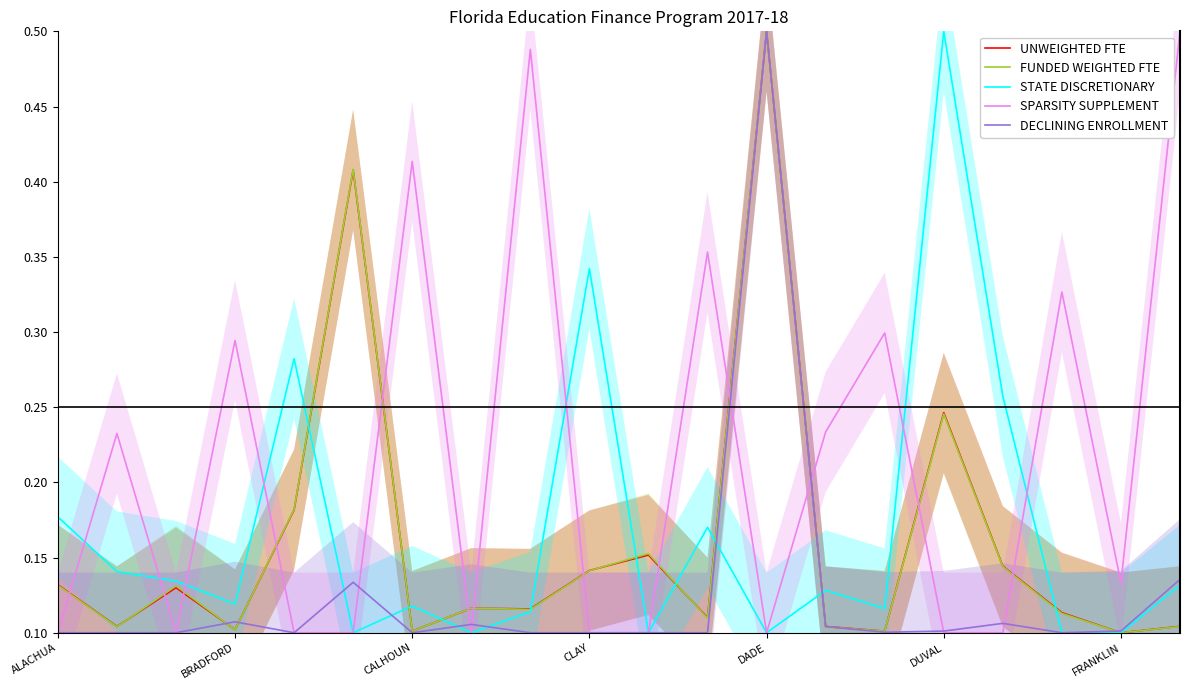

What is the difference between the highest and lowest values at 14?

0.2